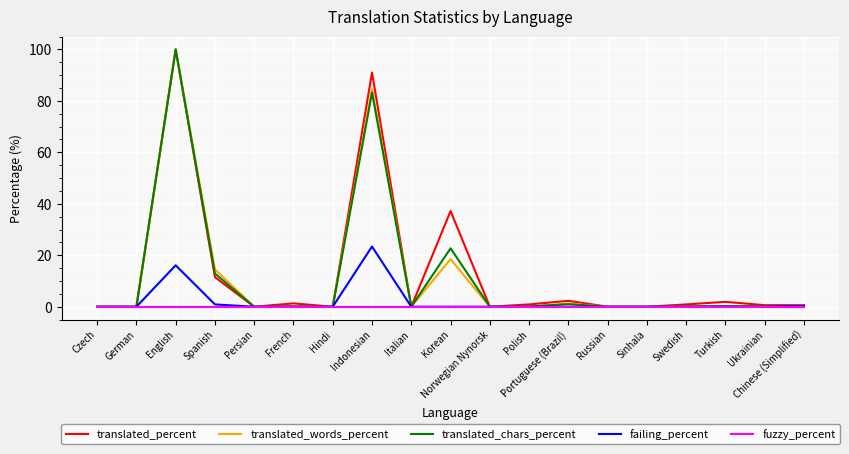

What position from the left is Persian?

5